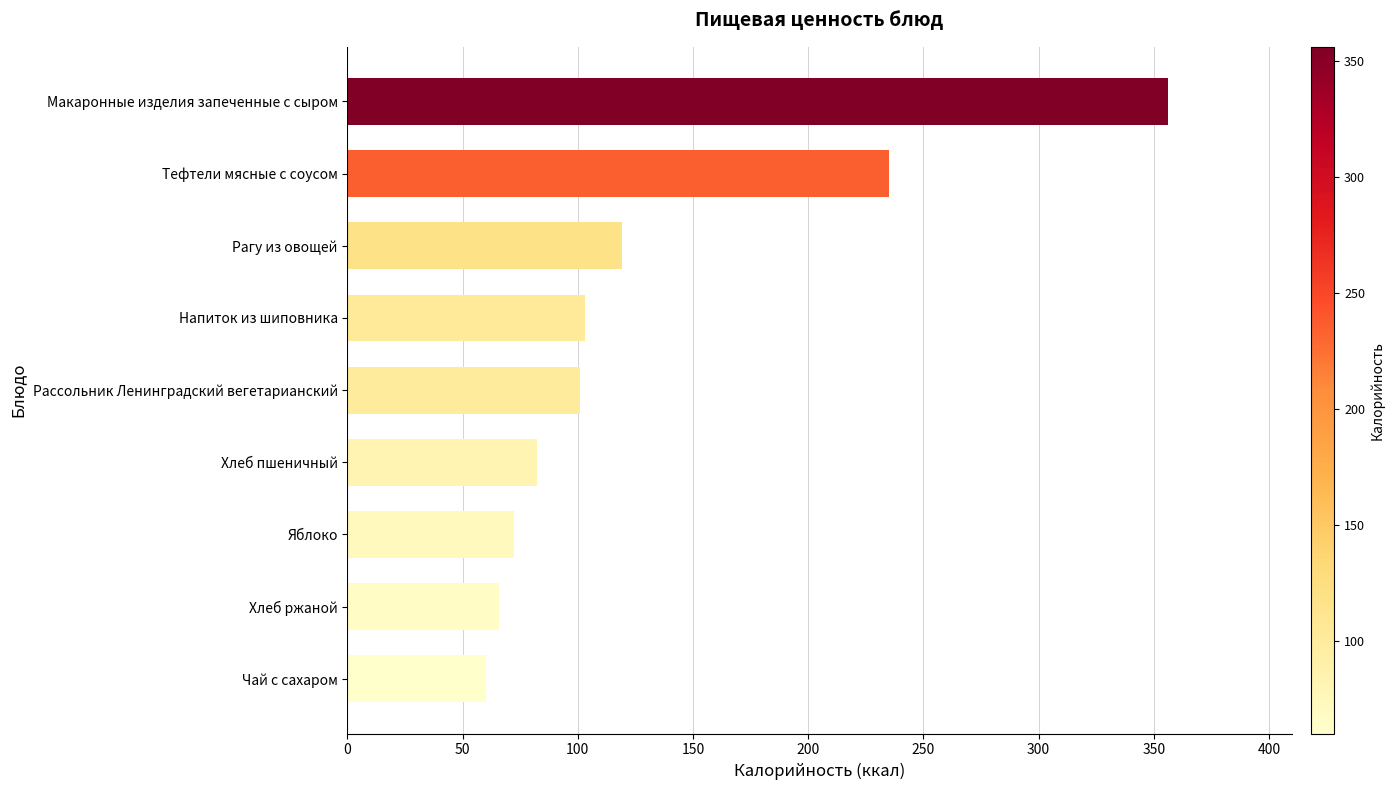

How many values are below 100?

4